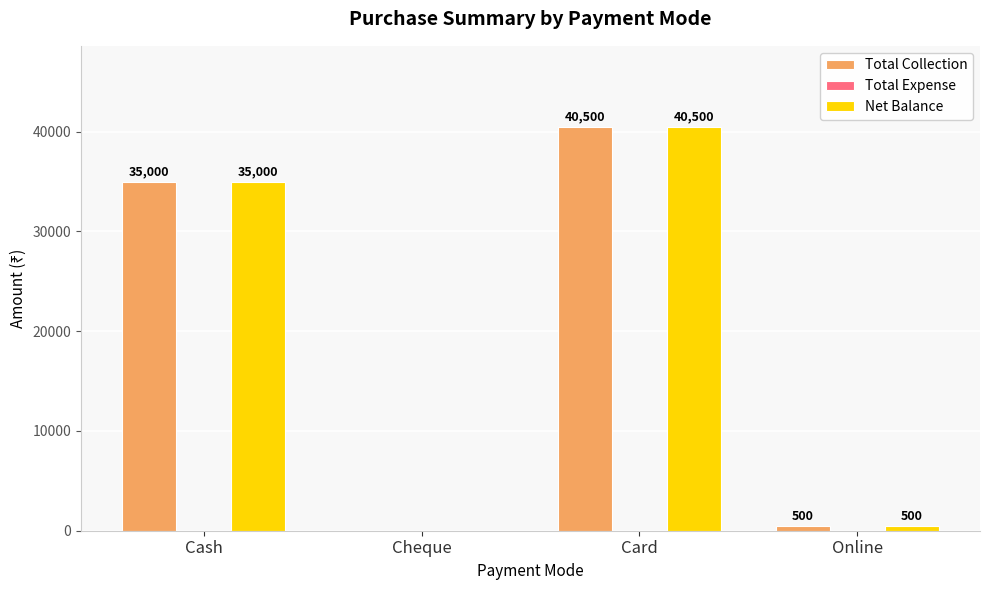

What is the highest value of the Total Collection series?

40500